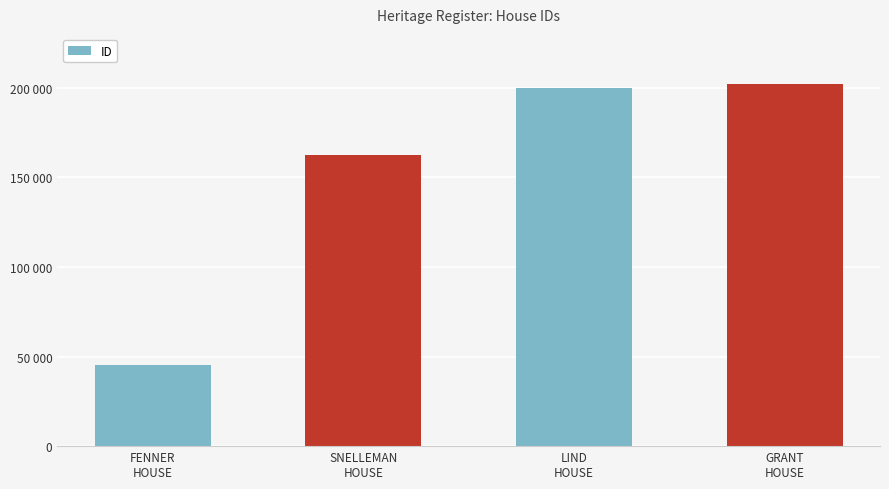

Reading left to right, transcribe all the data shown in this chart.

FENNER
HOUSE=45041	SNELLEMAN
HOUSE=162353	LIND
HOUSE=199892	GRANT
HOUSE=202036